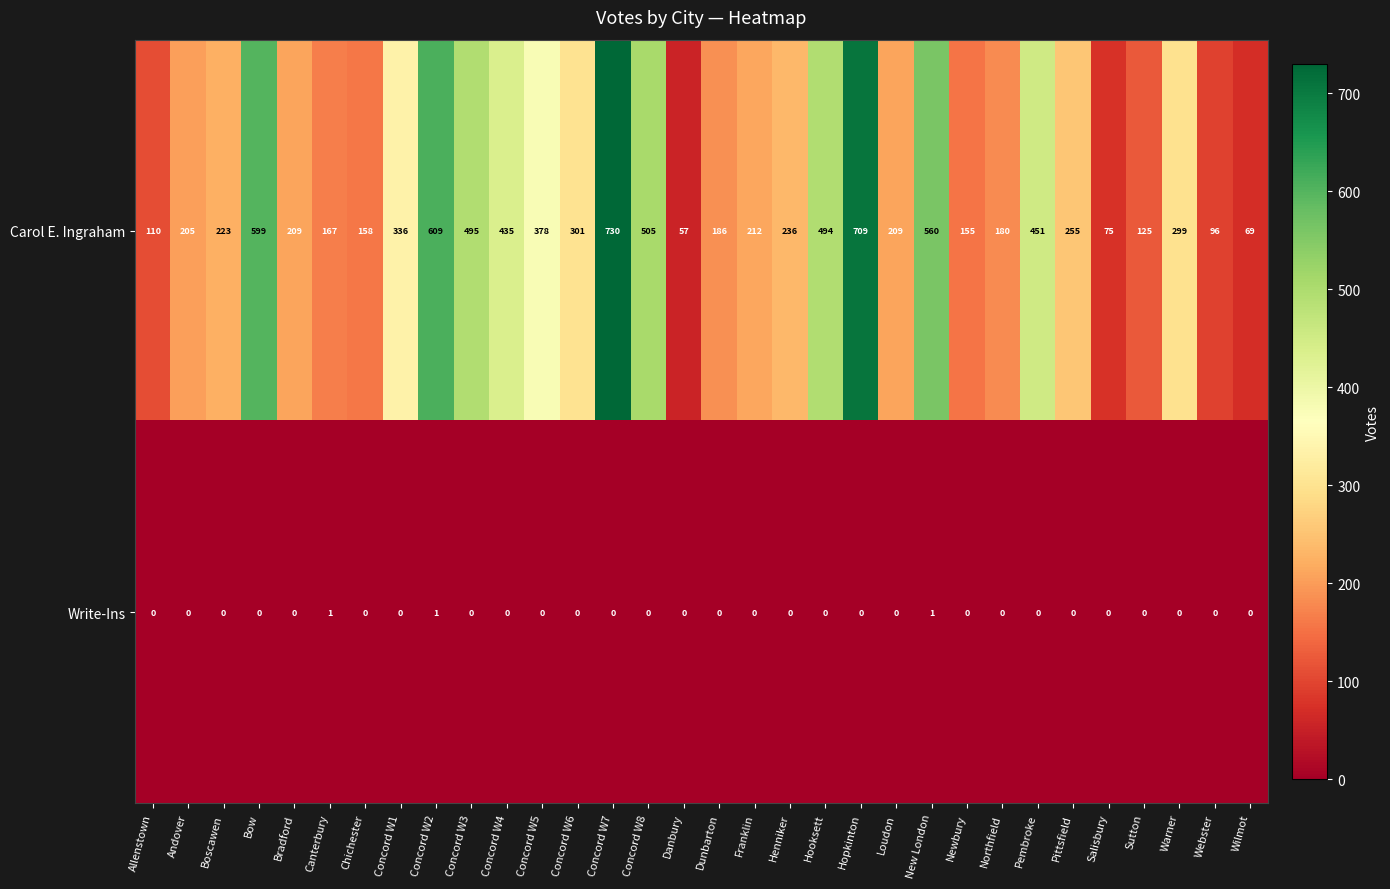

The value of Carol E. Ingraham at Webster is 22. True or false?

False